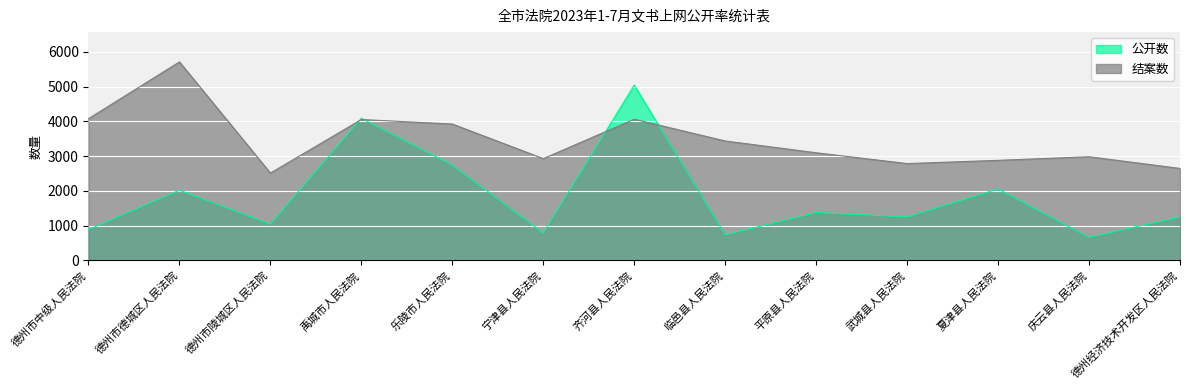

Rank the series by their maximum value, from highest to lowest.

结案数, 公开数